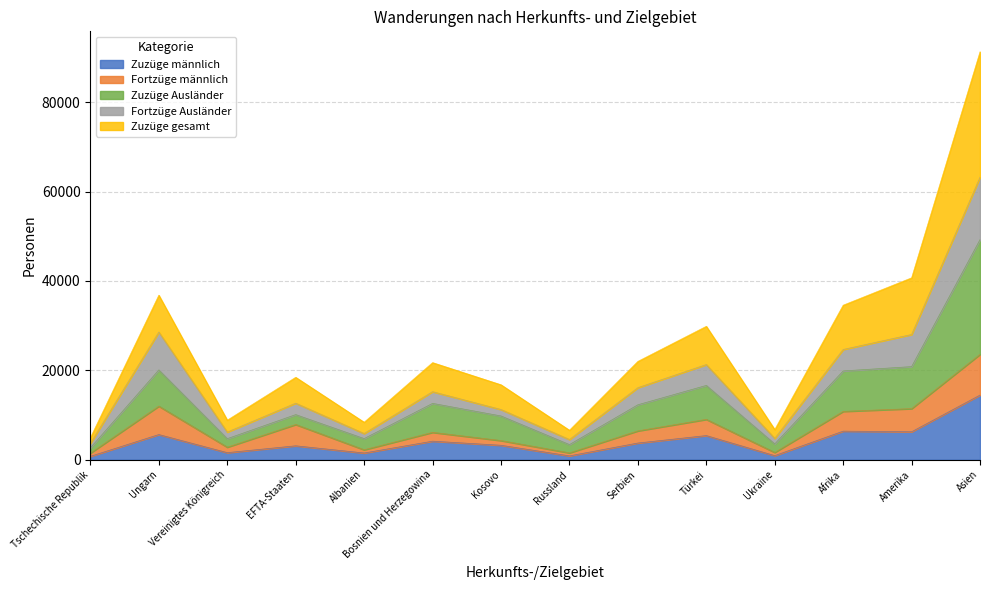

What is the highest value of the Zuzüge männlich series?

14468